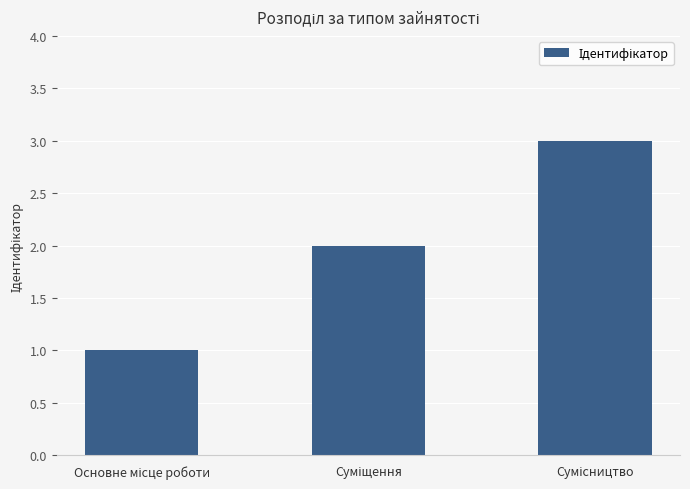

What is the smallest value displayed?

1